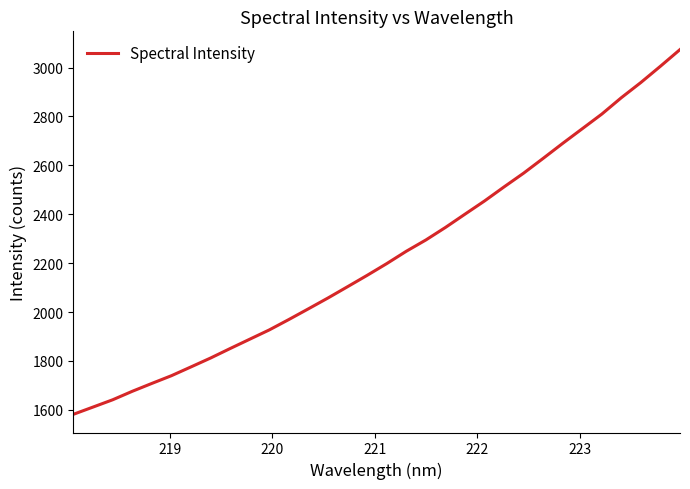

How many values exceed 2198?

16